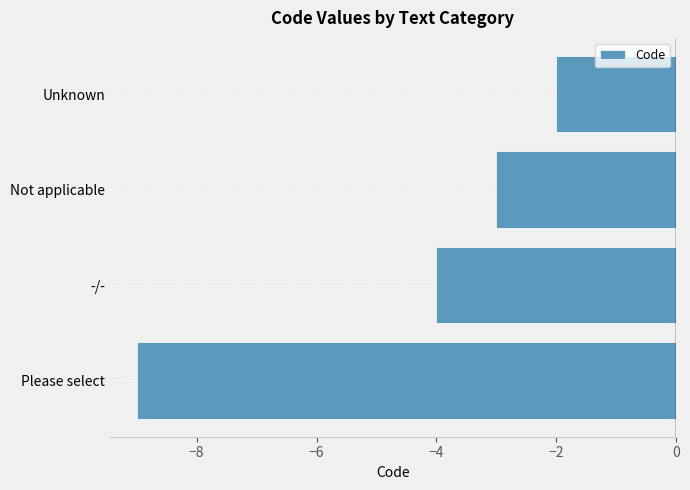

What is the maximum value shown in the chart?

-2